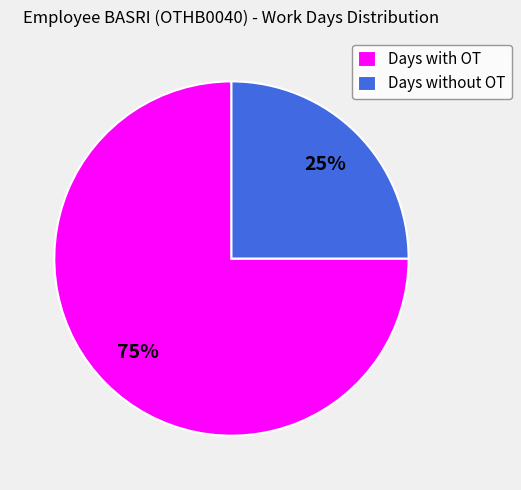

Rank the categories by value from highest to lowest.

Days with OT, Days without OT